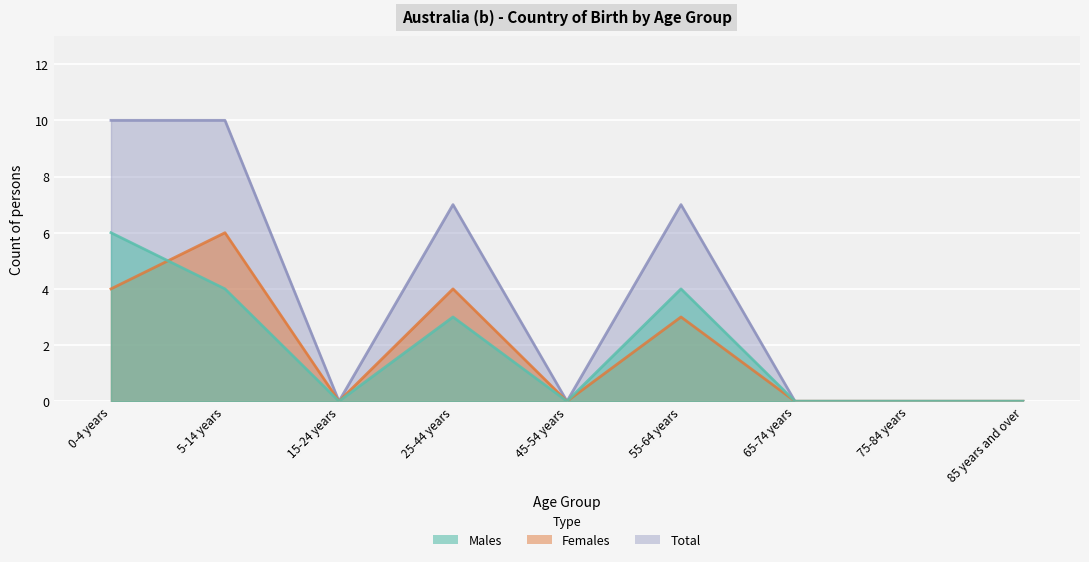

At which category is the sum across all series the highest?

0-4 years